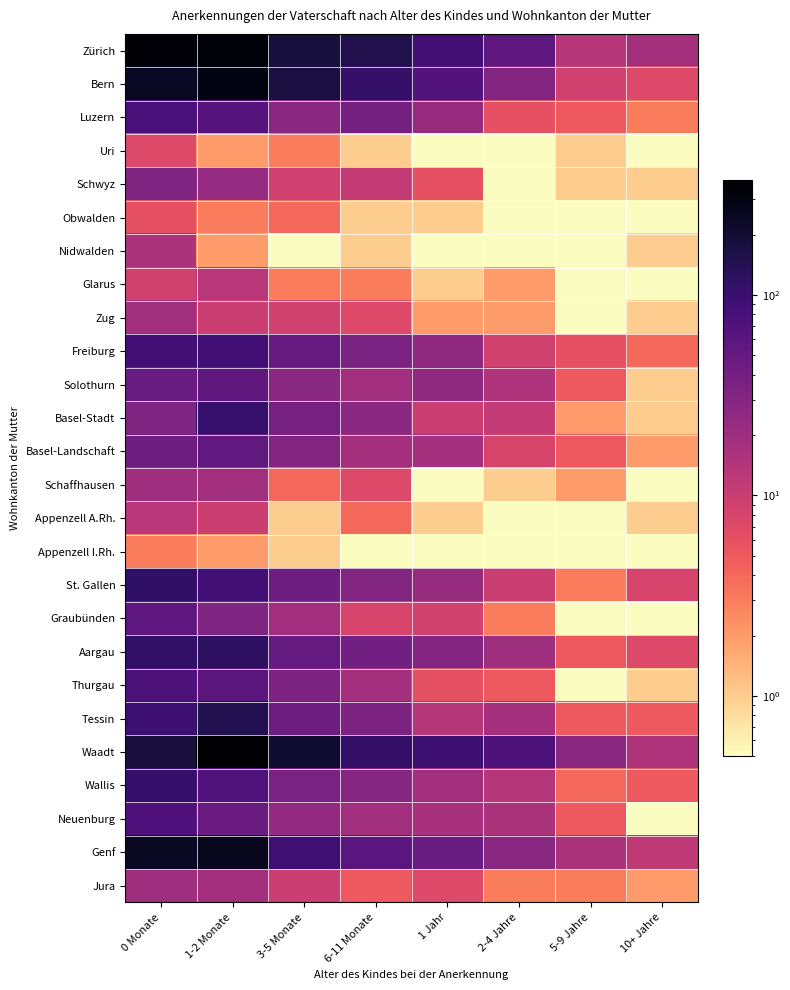

Reading right to left, transcribe all the data shown in this chart.

Zürich: 10+ Jahre=18.0	5-9 Jahre=14.0	2-4 Jahre=56.0	1 Jahr=88.0	6-11 Monate=148.0	3-5 Monate=179.0	1-2 Monate=334.0	0 Monate=351.0
Bern: 10+ Jahre=7.0	5-9 Jahre=9.0	2-4 Jahre=31.0	1 Jahr=68.0	6-11 Monate=111.0	3-5 Monate=172.0	1-2 Monate=298.0	0 Monate=242.0
Luzern: 10+ Jahre=3.0	5-9 Jahre=5.0	2-4 Jahre=6.0	1 Jahr=22.0	6-11 Monate=39.0	3-5 Monate=27.0	1-2 Monate=66.0	0 Monate=79.0
Uri: 10+ Jahre=0.5	5-9 Jahre=1.0	2-4 Jahre=0.5	1 Jahr=0.5	6-11 Monate=1.0	3-5 Monate=3.0	1-2 Monate=2.0	0 Monate=7.0
Schwyz: 10+ Jahre=1.0	5-9 Jahre=1.0	2-4 Jahre=0.5	1 Jahr=6.0	6-11 Monate=11.0	3-5 Monate=9.0	1-2 Monate=23.0	0 Monate=33.0
Obwalden: 10+ Jahre=0.5	5-9 Jahre=0.5	2-4 Jahre=0.5	1 Jahr=1.0	6-11 Monate=1.0	3-5 Monate=4.0	1-2 Monate=3.0	0 Monate=6.0
Nidwalden: 10+ Jahre=1.0	5-9 Jahre=0.5	2-4 Jahre=0.5	1 Jahr=0.5	6-11 Monate=1.0	3-5 Monate=0.5	1-2 Monate=2.0	0 Monate=16.0
Glarus: 10+ Jahre=0.5	5-9 Jahre=0.5	2-4 Jahre=2.0	1 Jahr=1.0	6-11 Monate=3.0	3-5 Monate=3.0	1-2 Monate=13.0	0 Monate=9.0
Zug: 10+ Jahre=1.0	5-9 Jahre=0.5	2-4 Jahre=2.0	1 Jahr=2.0	6-11 Monate=7.0	3-5 Monate=9.0	1-2 Monate=10.0	0 Monate=19.0
Freiburg: 10+ Jahre=4.0	5-9 Jahre=6.0	2-4 Jahre=9.0	1 Jahr=25.0	6-11 Monate=36.0	3-5 Monate=49.0	1-2 Monate=89.0	0 Monate=87.0
Solothurn: 10+ Jahre=1.0	5-9 Jahre=5.0	2-4 Jahre=15.0	1 Jahr=25.0	6-11 Monate=19.0	3-5 Monate=28.0	1-2 Monate=55.0	0 Monate=48.0
Basel-Stadt: 10+ Jahre=1.0	5-9 Jahre=2.0	2-4 Jahre=11.0	1 Jahr=10.0	6-11 Monate=27.0	3-5 Monate=38.0	1-2 Monate=105.0	0 Monate=33.0
Basel-Landschaft: 10+ Jahre=2.0	5-9 Jahre=5.0	2-4 Jahre=8.0	1 Jahr=18.0	6-11 Monate=18.0	3-5 Monate=32.0	1-2 Monate=53.0	0 Monate=43.0
Schaffhausen: 10+ Jahre=0.5	5-9 Jahre=2.0	2-4 Jahre=1.0	1 Jahr=0.5	6-11 Monate=7.0	3-5 Monate=4.0	1-2 Monate=19.0	0 Monate=20.0
Appenzell A.Rh.: 10+ Jahre=1.0	5-9 Jahre=0.5	2-4 Jahre=0.5	1 Jahr=1.0	6-11 Monate=4.0	3-5 Monate=1.0	1-2 Monate=10.0	0 Monate=13.0
Appenzell I.Rh.: 10+ Jahre=0.5	5-9 Jahre=0.5	2-4 Jahre=0.5	1 Jahr=0.5	6-11 Monate=0.5	3-5 Monate=1.0	1-2 Monate=2.0	0 Monate=3.0
St. Gallen: 10+ Jahre=8.0	5-9 Jahre=3.0	2-4 Jahre=10.0	1 Jahr=22.0	6-11 Monate=32.0	3-5 Monate=43.0	1-2 Monate=89.0	0 Monate=116.0
Graubünden: 10+ Jahre=0.5	5-9 Jahre=0.5	2-4 Jahre=3.0	1 Jahr=9.0	6-11 Monate=8.0	3-5 Monate=19.0	1-2 Monate=33.0	0 Monate=57.0
Aargau: 10+ Jahre=7.0	5-9 Jahre=5.0	2-4 Jahre=20.0	1 Jahr=30.0	6-11 Monate=41.0	3-5 Monate=50.0	1-2 Monate=121.0	0 Monate=112.0
Thurgau: 10+ Jahre=1.0	5-9 Jahre=0.5	2-4 Jahre=5.0	1 Jahr=6.0	6-11 Monate=18.0	3-5 Monate=34.0	1-2 Monate=59.0	0 Monate=74.0
Tessin: 10+ Jahre=5.0	5-9 Jahre=5.0	2-4 Jahre=18.0	1 Jahr=14.0	6-11 Monate=34.0	3-5 Monate=43.0	1-2 Monate=146.0	0 Monate=95.0
Waadt: 10+ Jahre=15.0	5-9 Jahre=27.0	2-4 Jahre=74.0	1 Jahr=96.0	6-11 Monate=110.0	3-5 Monate=204.0	1-2 Monate=375.0	0 Monate=173.0
Wallis: 10+ Jahre=5.0	5-9 Jahre=4.0	2-4 Jahre=14.0	1 Jahr=19.0	6-11 Monate=29.0	3-5 Monate=35.0	1-2 Monate=70.0	0 Monate=106.0
Neuenburg: 10+ Jahre=0.5	5-9 Jahre=5.0	2-4 Jahre=16.0	1 Jahr=17.0	6-11 Monate=19.0	3-5 Monate=24.0	1-2 Monate=45.0	0 Monate=73.0
Genf: 10+ Jahre=12.0	5-9 Jahre=16.0	2-4 Jahre=28.0	1 Jahr=48.0	6-11 Monate=61.0	3-5 Monate=92.0	1-2 Monate=258.0	0 Monate=236.0
Jura: 10+ Jahre=2.0	5-9 Jahre=3.0	2-4 Jahre=3.0	1 Jahr=7.0	6-11 Monate=5.0	3-5 Monate=10.0	1-2 Monate=19.0	0 Monate=20.0